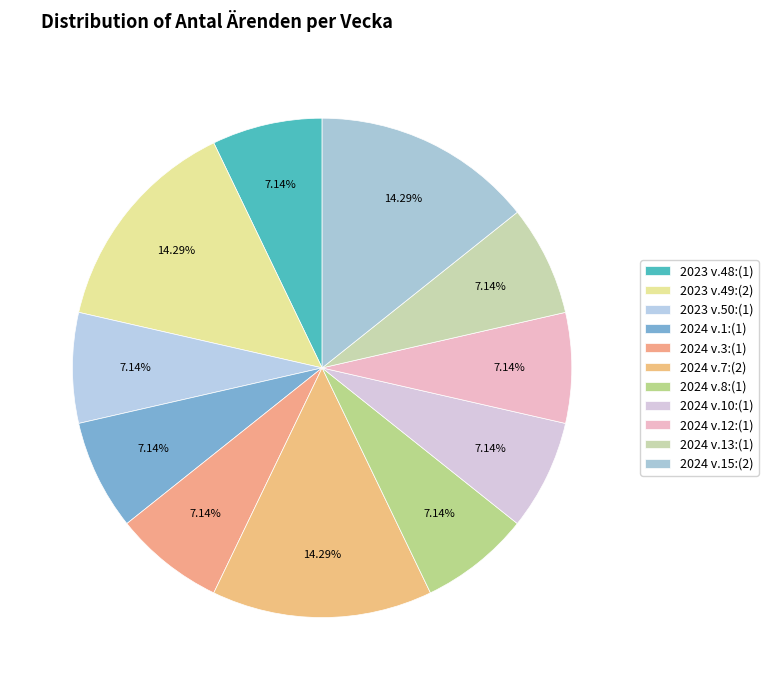

Rank the categories by value from lowest to highest.

2023 v.48, 2023 v.50, 2024 v.1, 2024 v.3, 2024 v.8, 2024 v.10, 2024 v.12, 2024 v.13, 2023 v.49, 2024 v.7, 2024 v.15